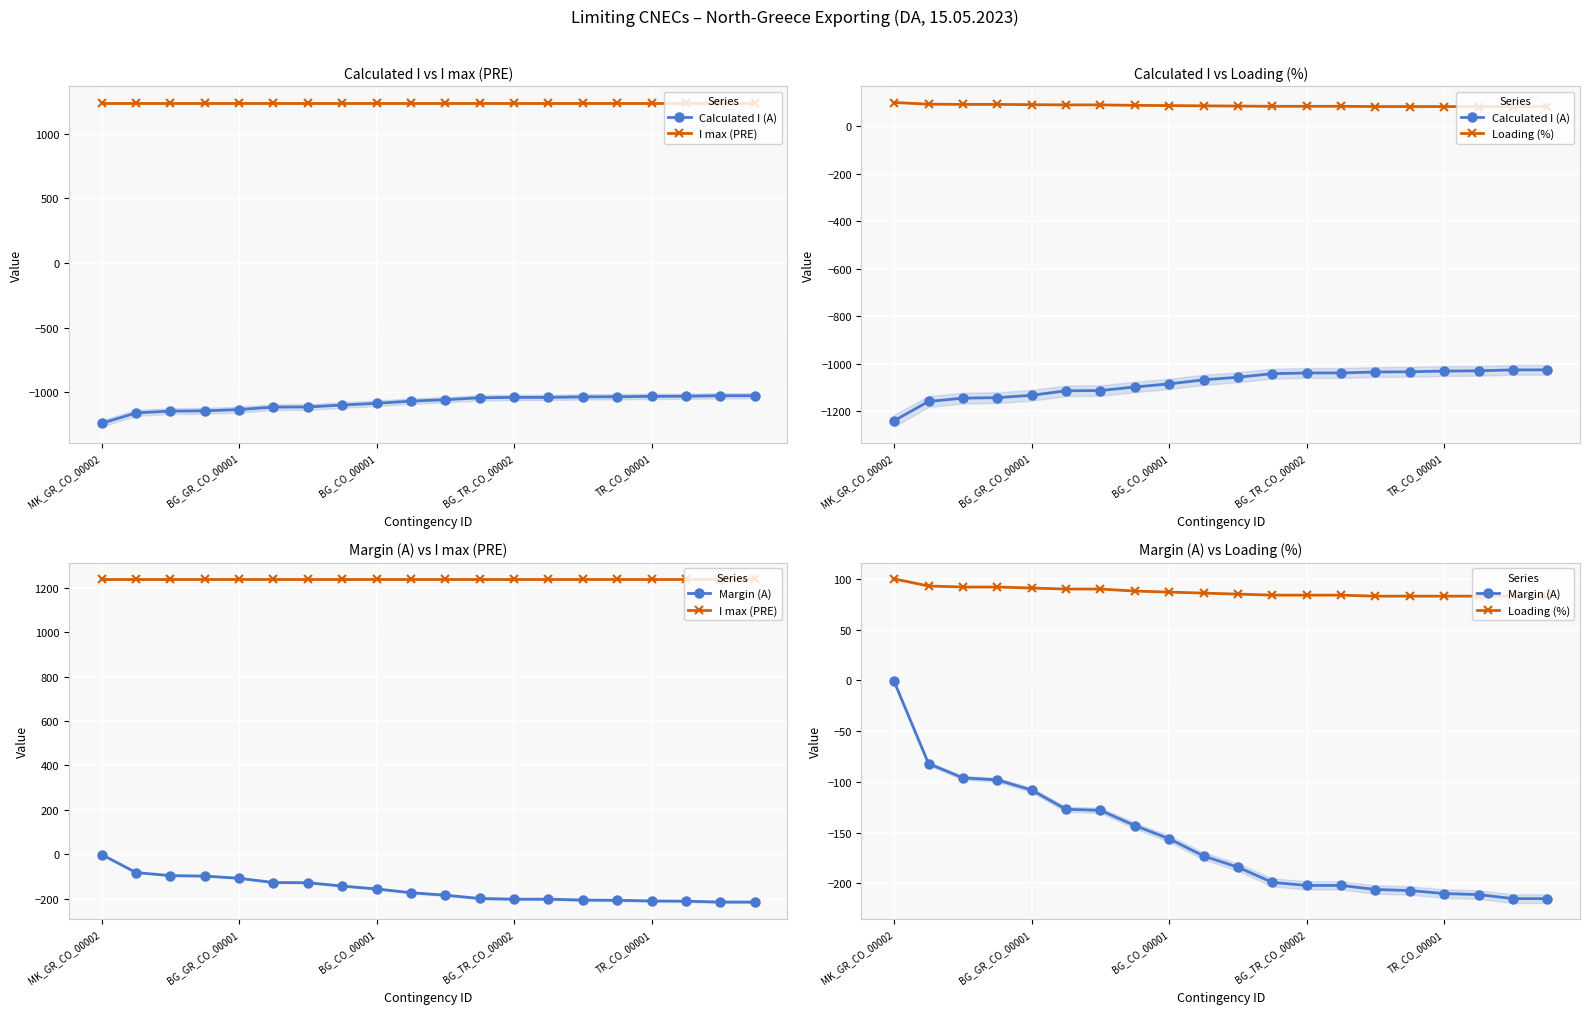

Rank the series at BG_GR_CO_00001 from lowest to highest value.

Calculated I (A), Margin (A), Loading (%), I max (PRE)